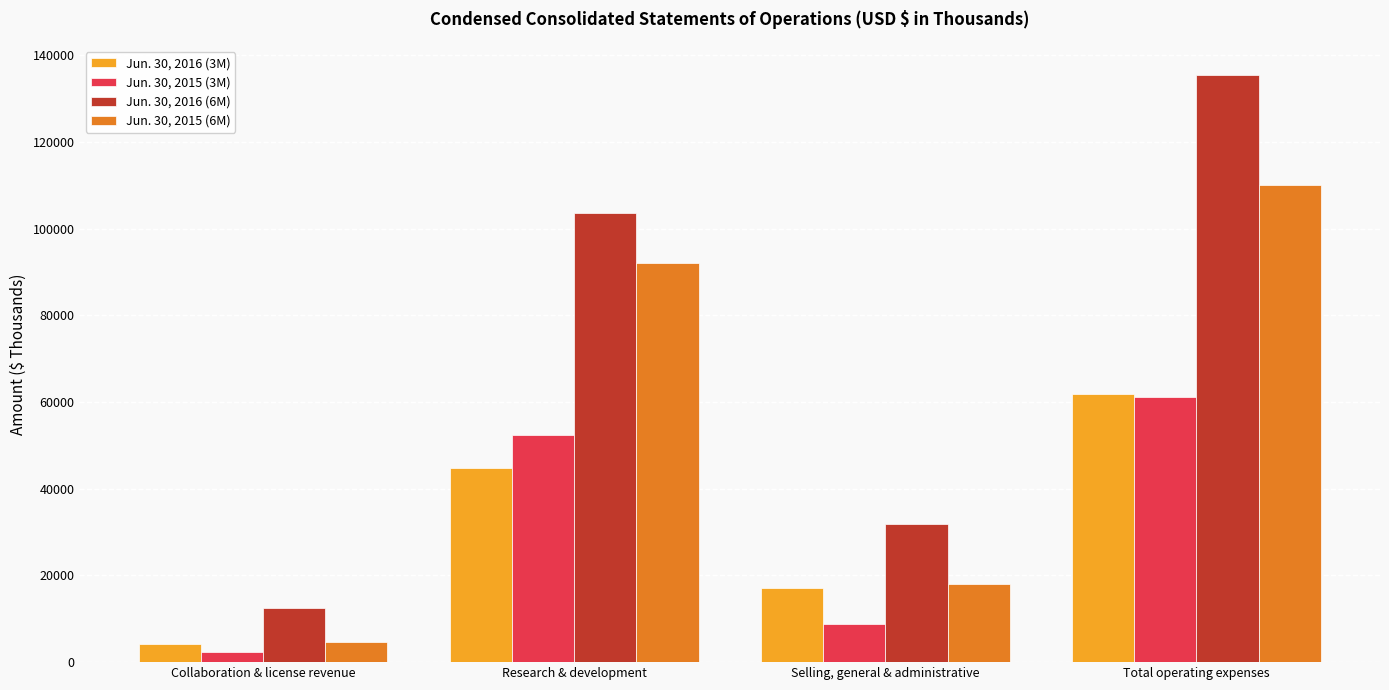

What is the sum of the Jun. 30, 2015 (3M) values at Collaboration & license revenue and Research & development?

54685